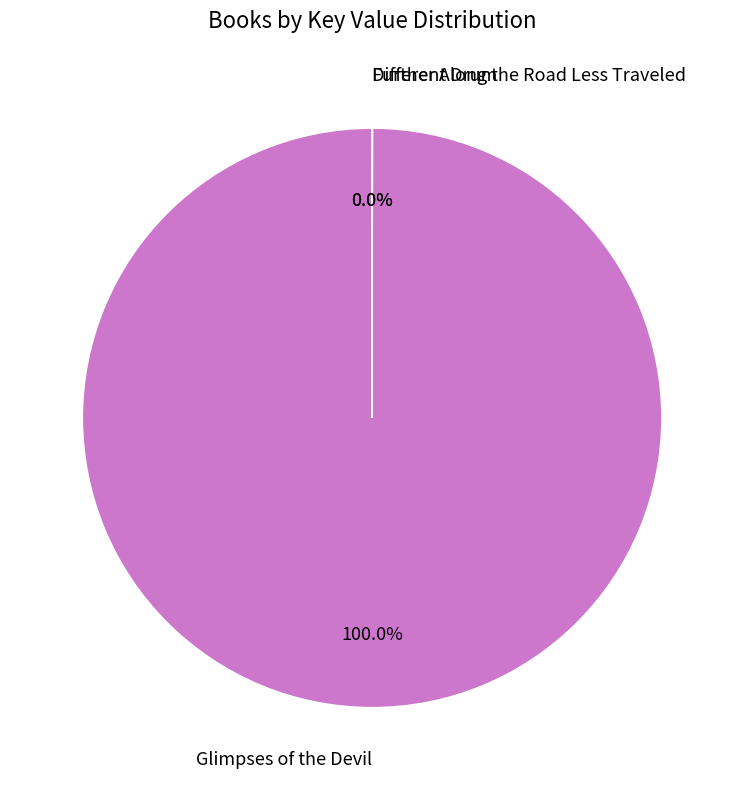

Does any single category account for the majority?

Yes